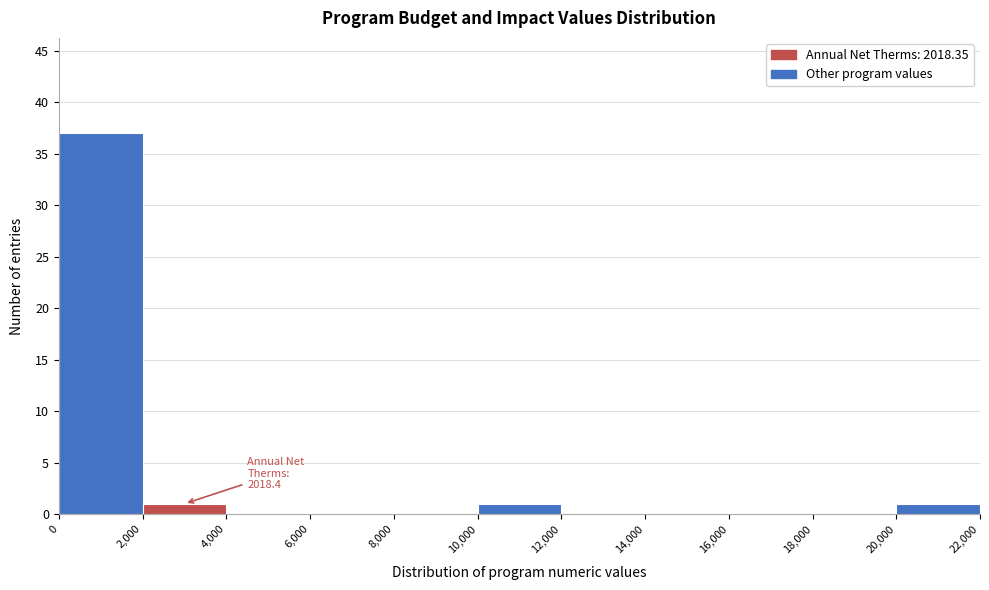

Which range on the x-axis has the tallest bar?

0 to 2,000